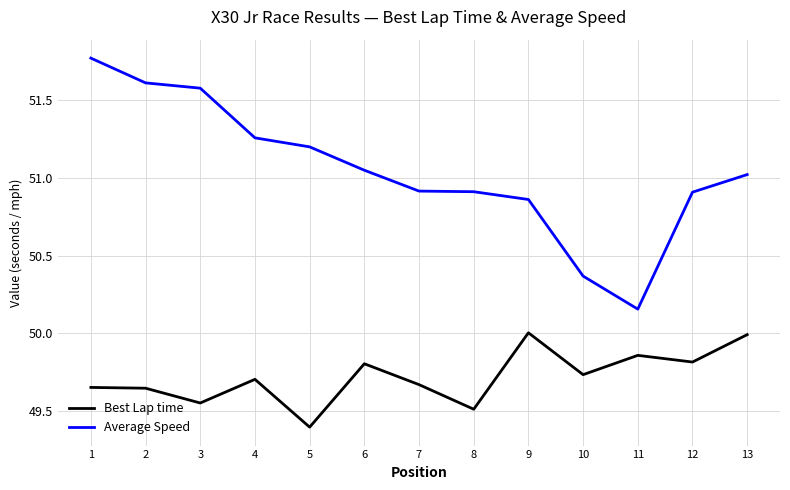

Rank the series by their average value, from highest to lowest.

Average Speed, Best Lap time